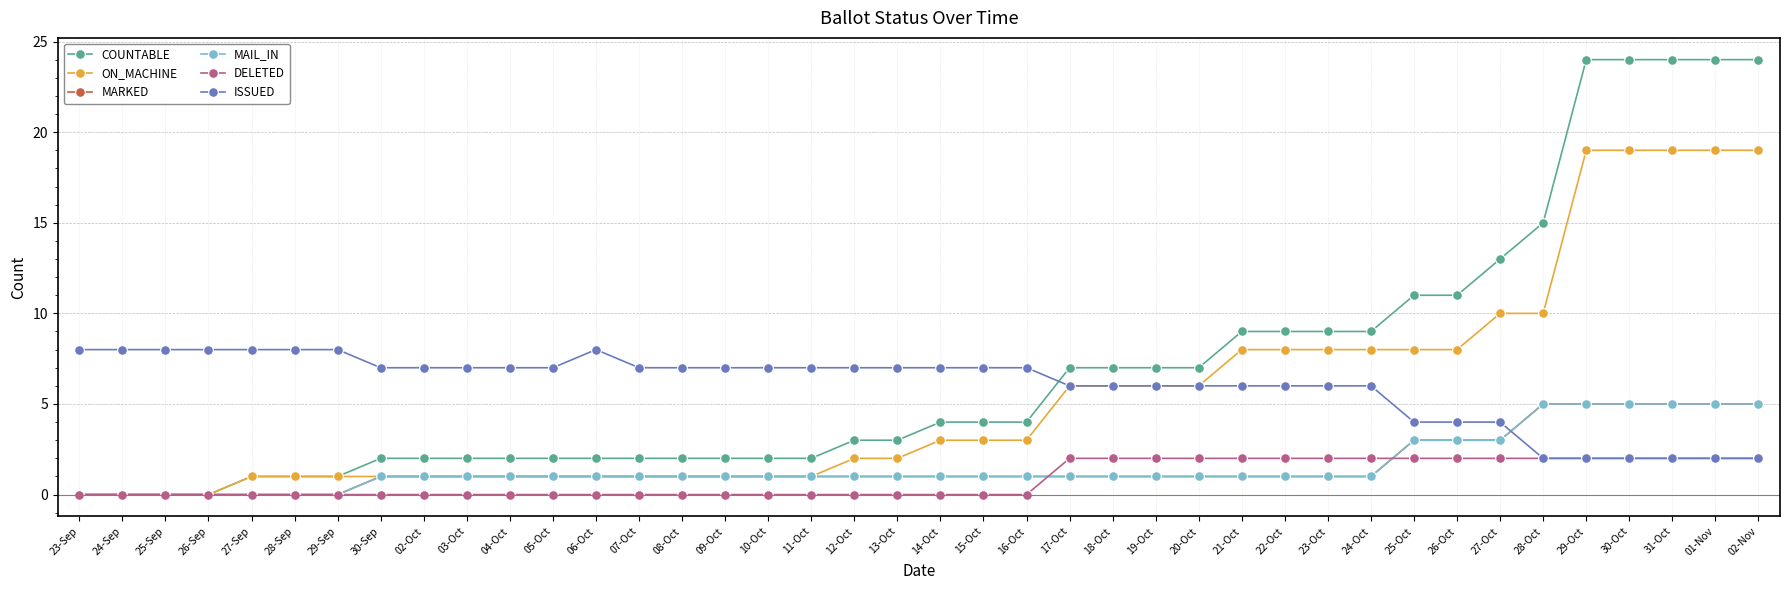

Which series has the largest total across all categories?

COUNTABLE